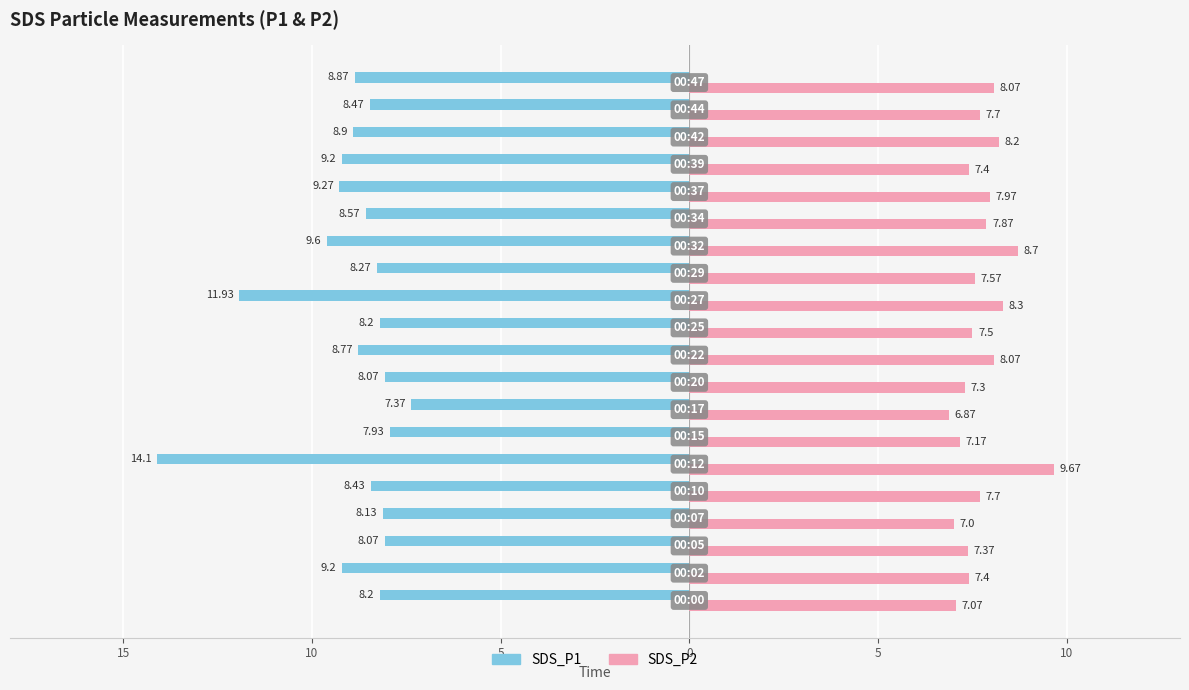

What are all the series names shown in the legend?

SDS_P1, SDS_P2